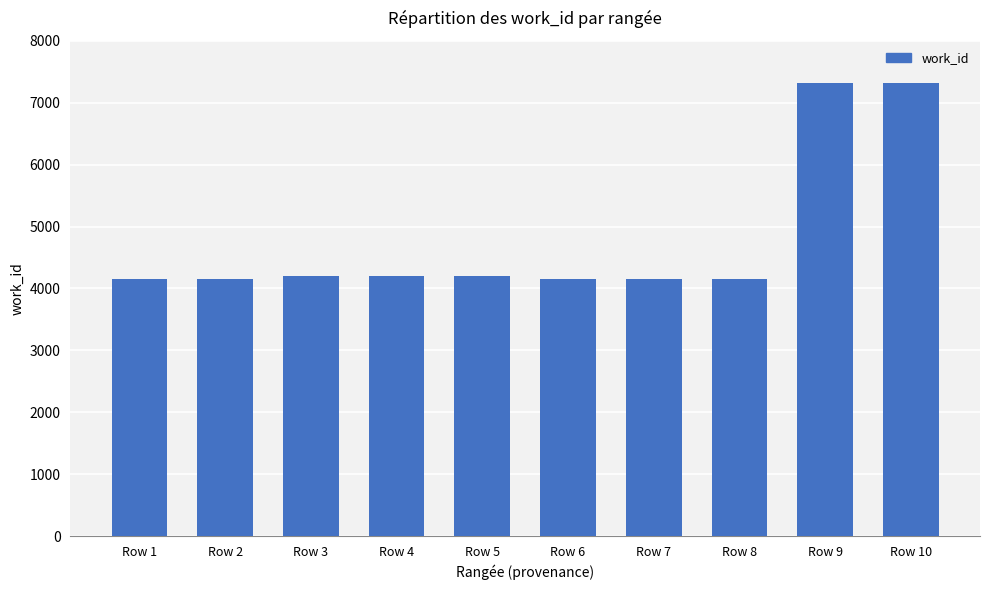

Approximately how many times larger is the value at Row 7 compared to Row 8?

1.0